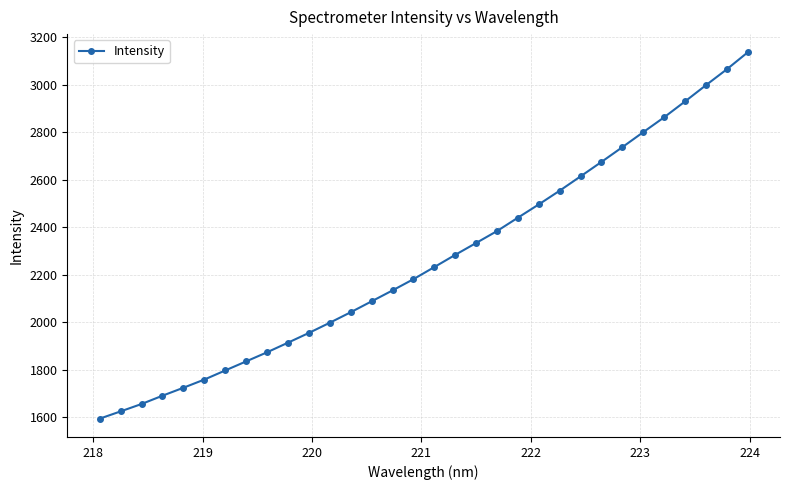

What is the value of the 19th point from the left?

2333.3